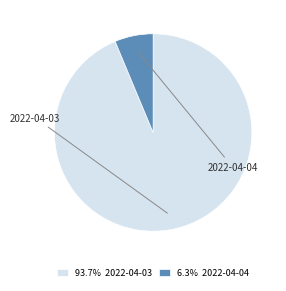

To the nearest percent, what is the combined percentage of 2022-04-03 and 2022-04-04?

100%